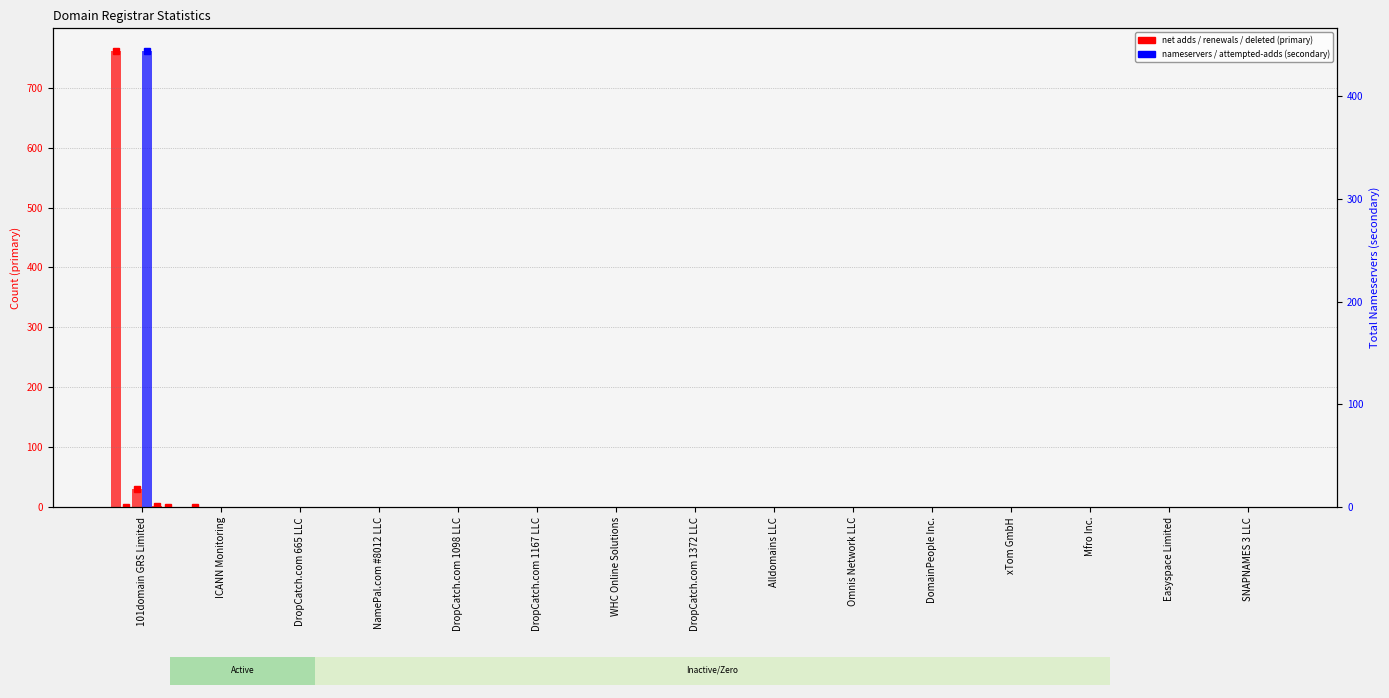

Which series changed the most between ICANN Monitoring and DropCatch.com 1098 LLC?

total-domains